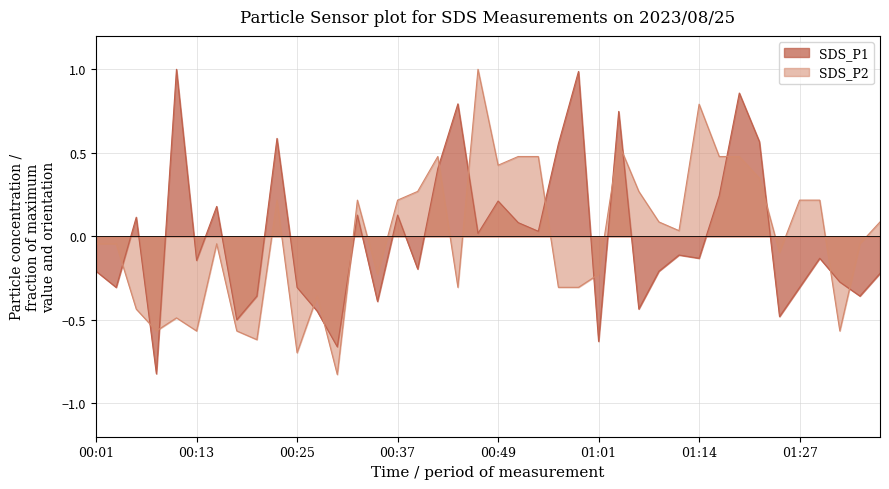

Does the chart have visible grid lines?

Yes